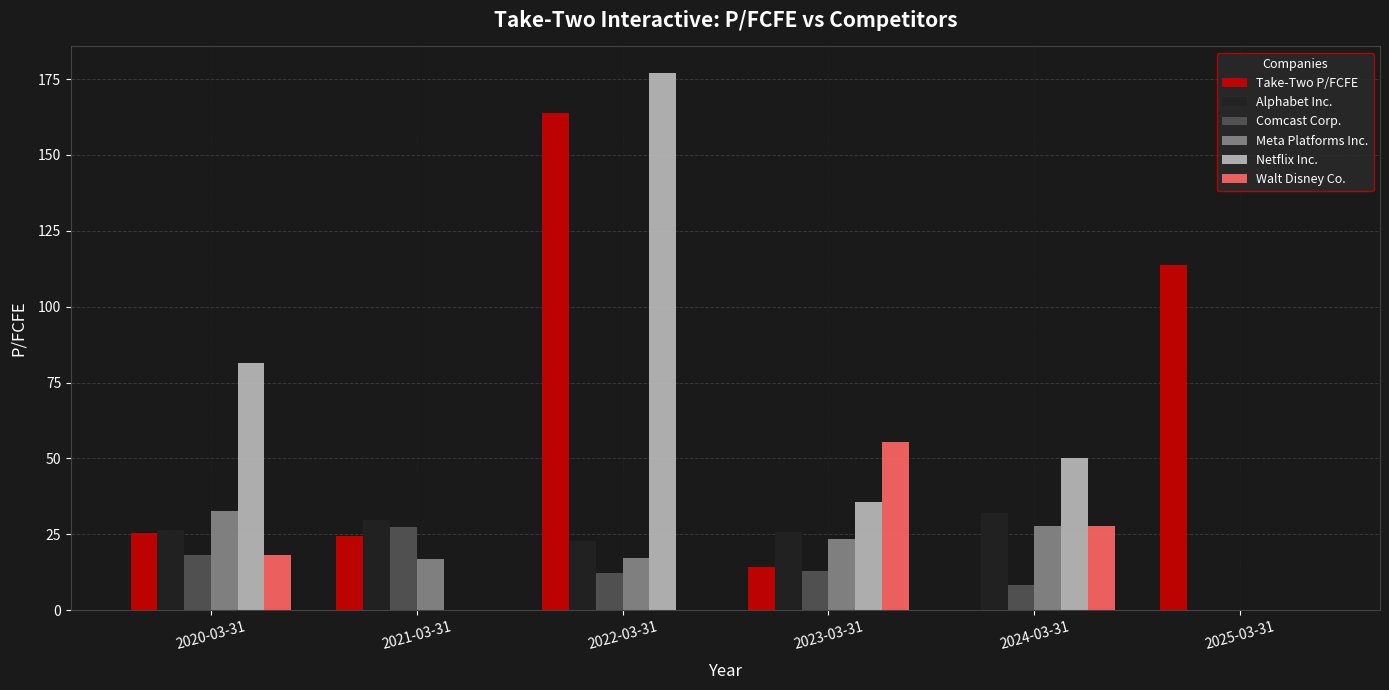

At which category is the sum across all series the highest?

2022-03-31